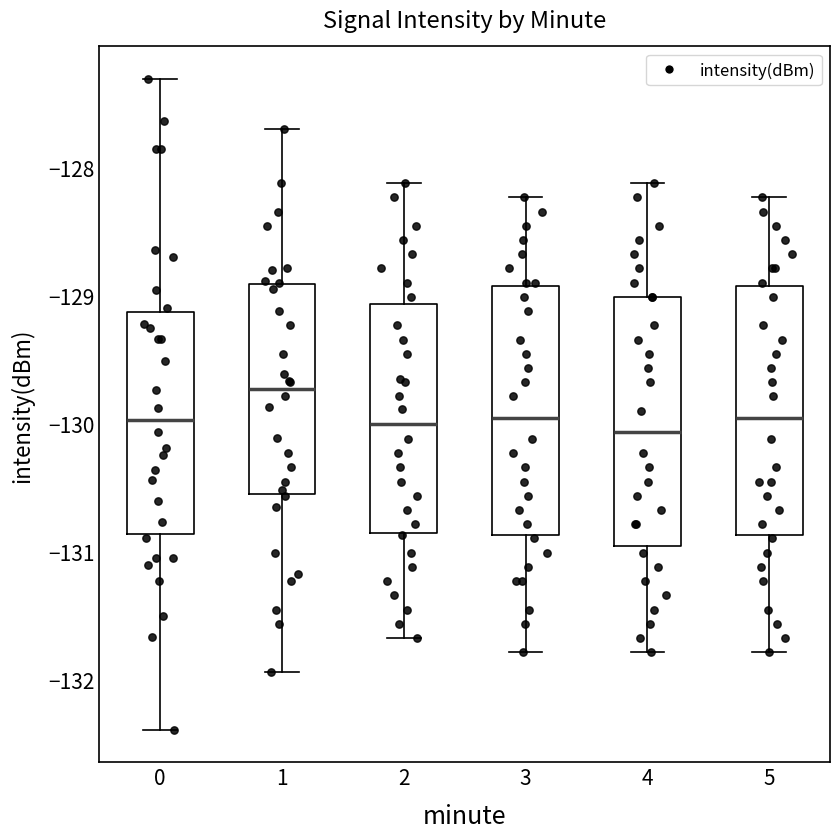

Where does the median line of the box at x = 2 sit on the y-axis? The values are not printed on the chart, so give them approximately, as read against the axis.

-130.0